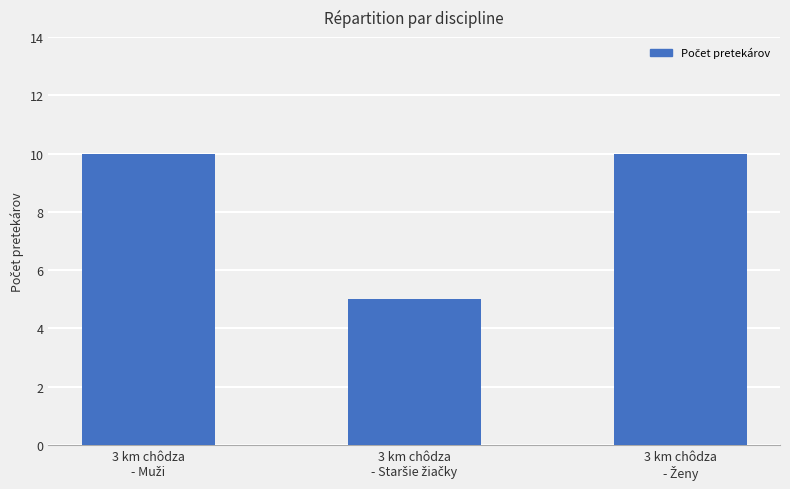

What is the smallest value displayed?

5